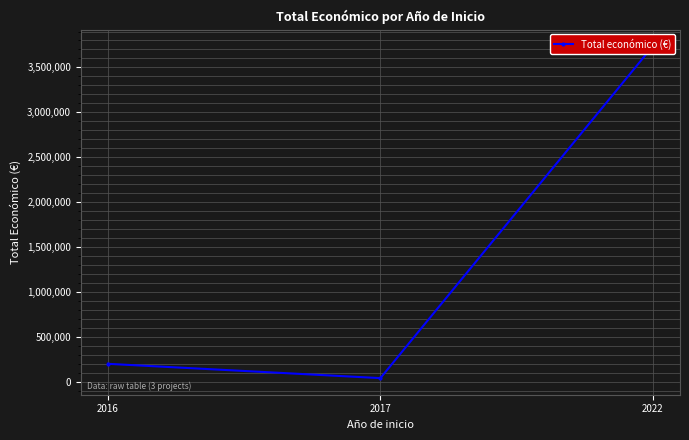

Rank the categories by value from highest to lowest.

2022, 2016, 2017